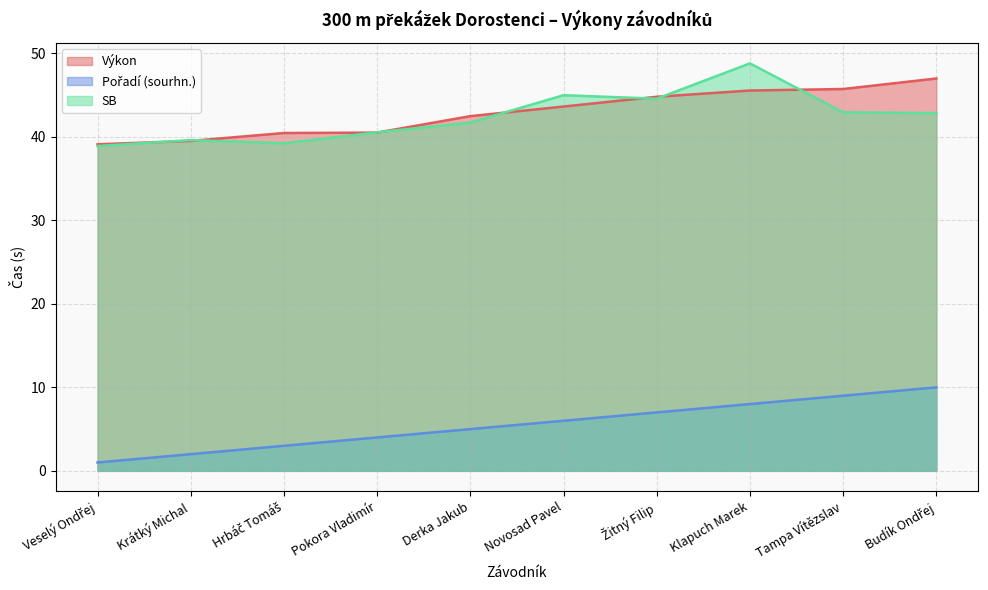

List the series in order of their peak value, lowest first.

Pořadí (sourhn.), Výkon, SB